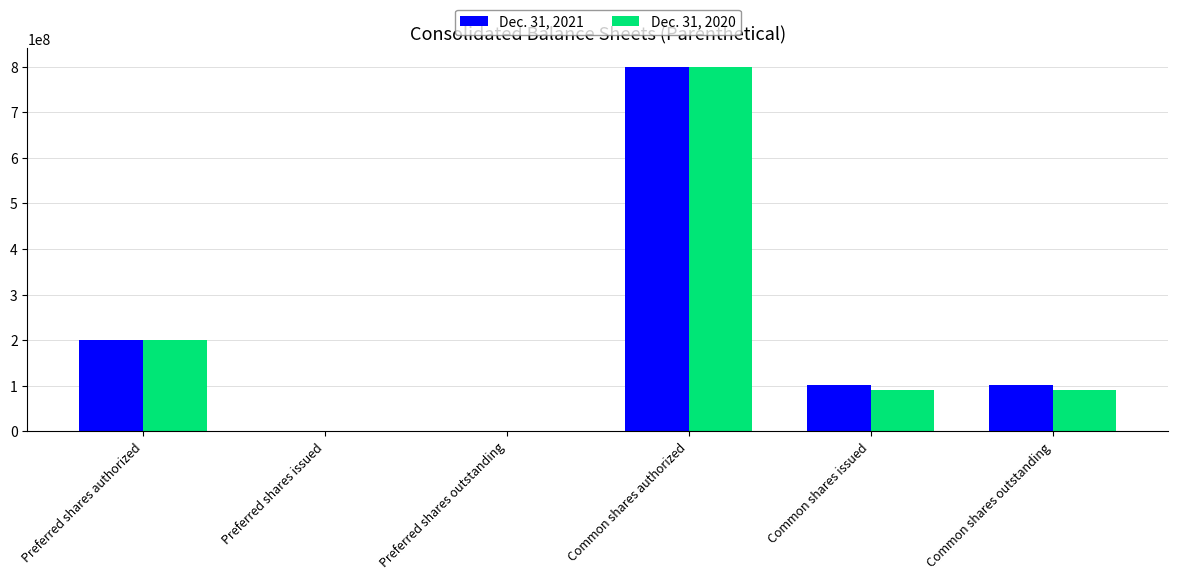

True or false: Dec. 31, 2021 has a value of 0 at Preferred shares outstanding.

True